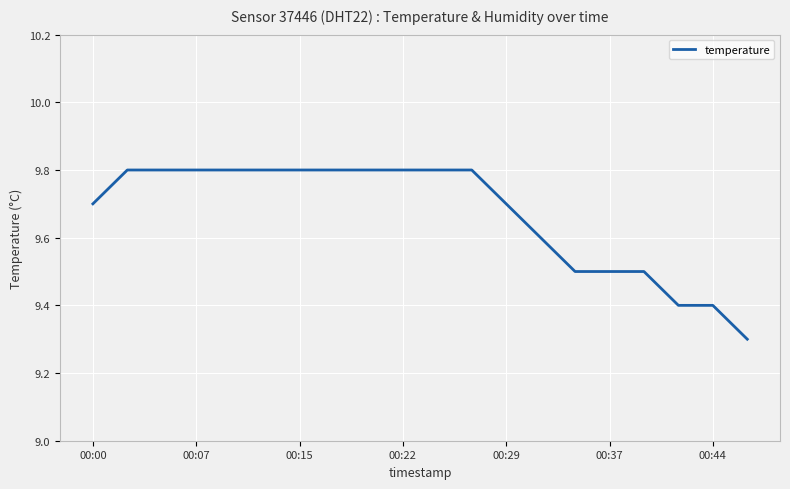

What is the maximum value shown in the chart?

9.8